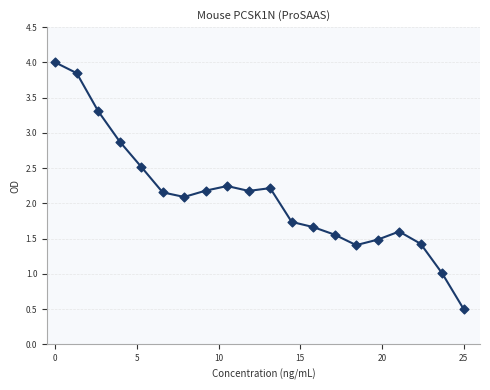

What Y value in the scatter plot is closest to 2?

2.1